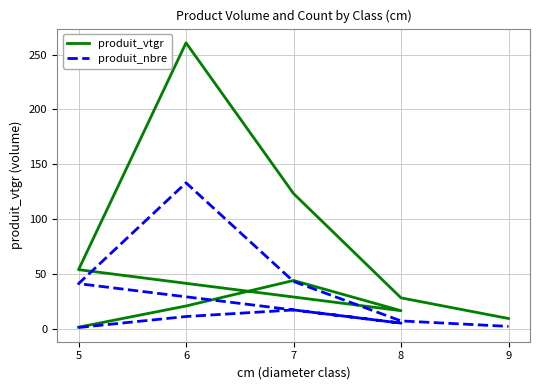

How many distinct data groups are displayed?

2